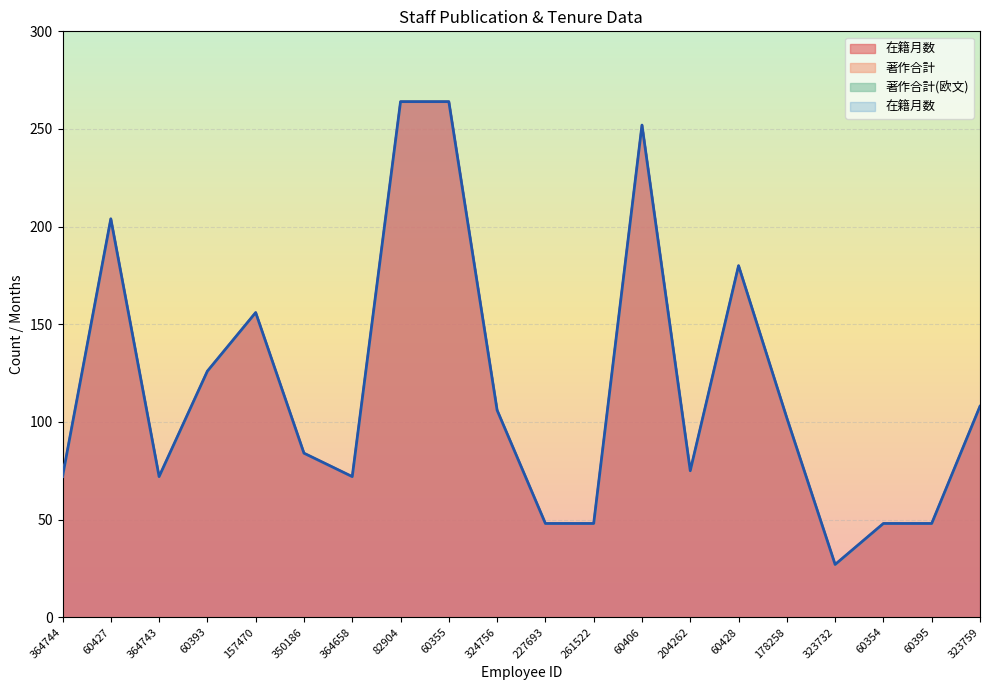

Reading left to right, what are all the values shown in this chart?

在籍月数: 72	204	72	126	156	84	72	264	264	106	48	48	252	75	180	102	27	48	48	108
著作合計: 0	0	0	0	0	0	0	0	0	0	0	0	0	0	0	0	0	0	0	0
著作合計(欧文): 0	0	0	0	0	0	0	0	0	0	0	0	0	0	0	0	0	0	0	0